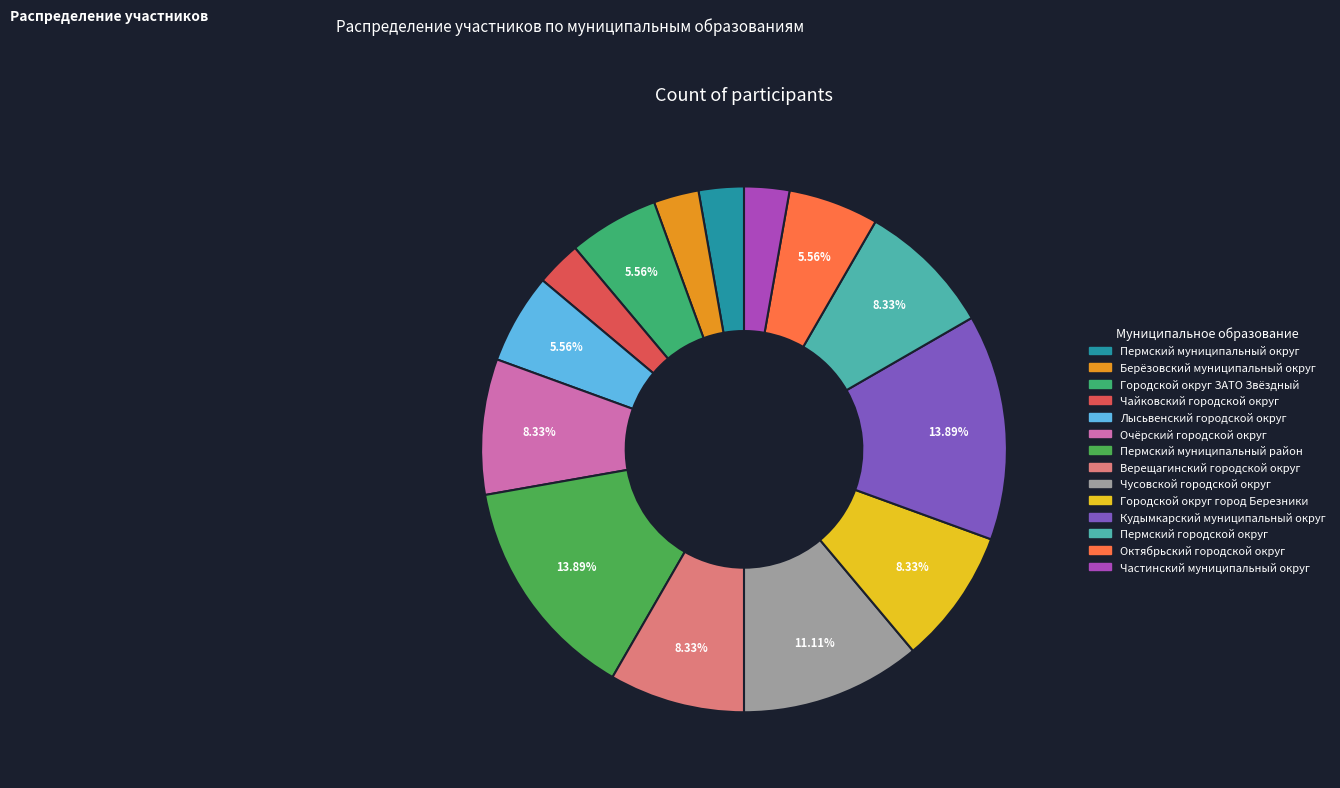

Is Чайковский городской округ the majority of the pie?

No